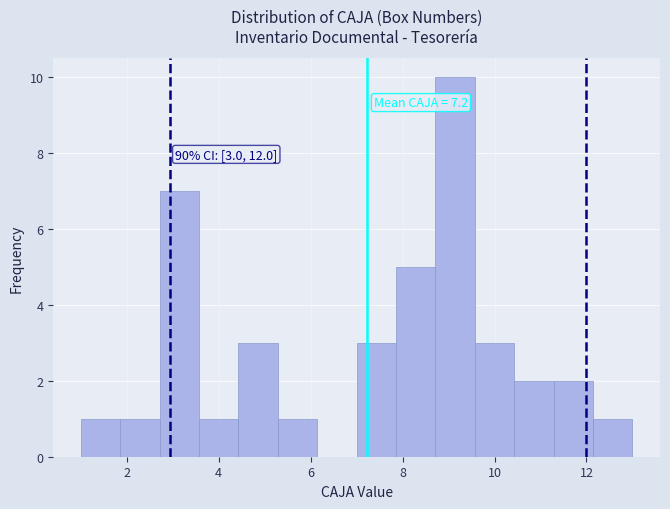

Over which range of the x-axis is the bar tallest?

8.8 to 9.6